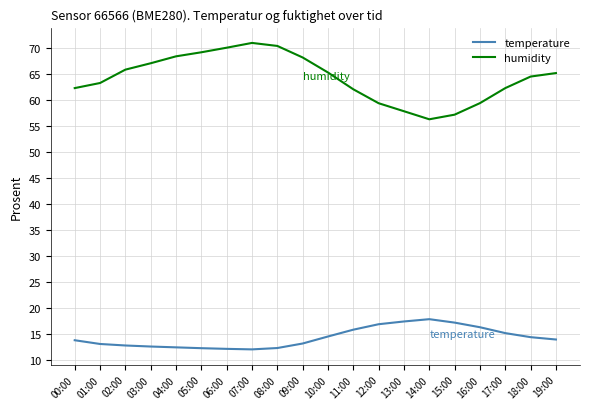

What is the difference between the maximum and second lowest values in the temperature series?

5.7